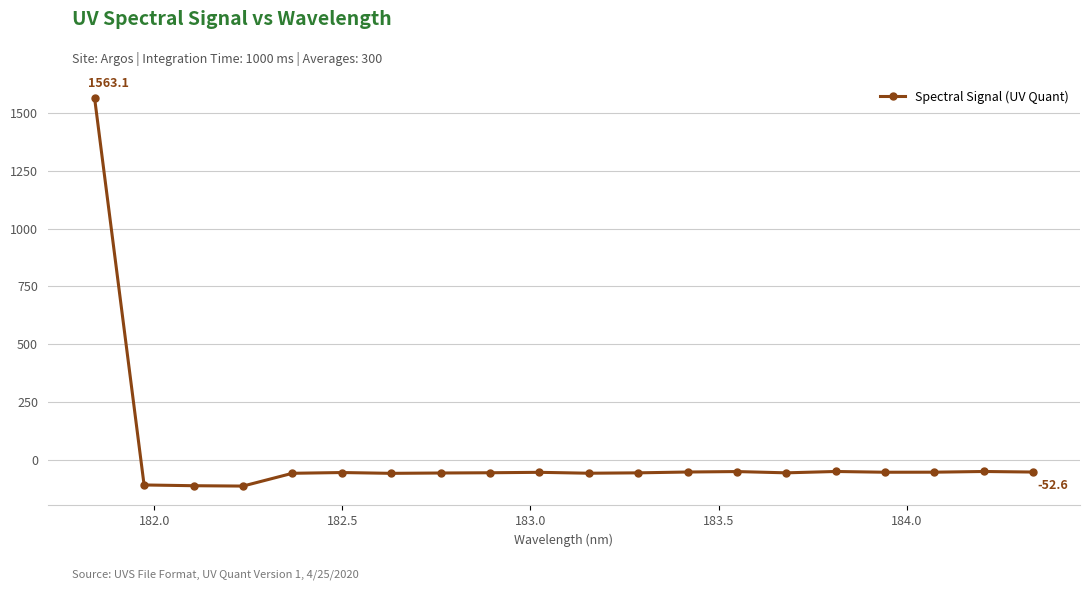

What is the value of the 20th point from the left?

-52.6